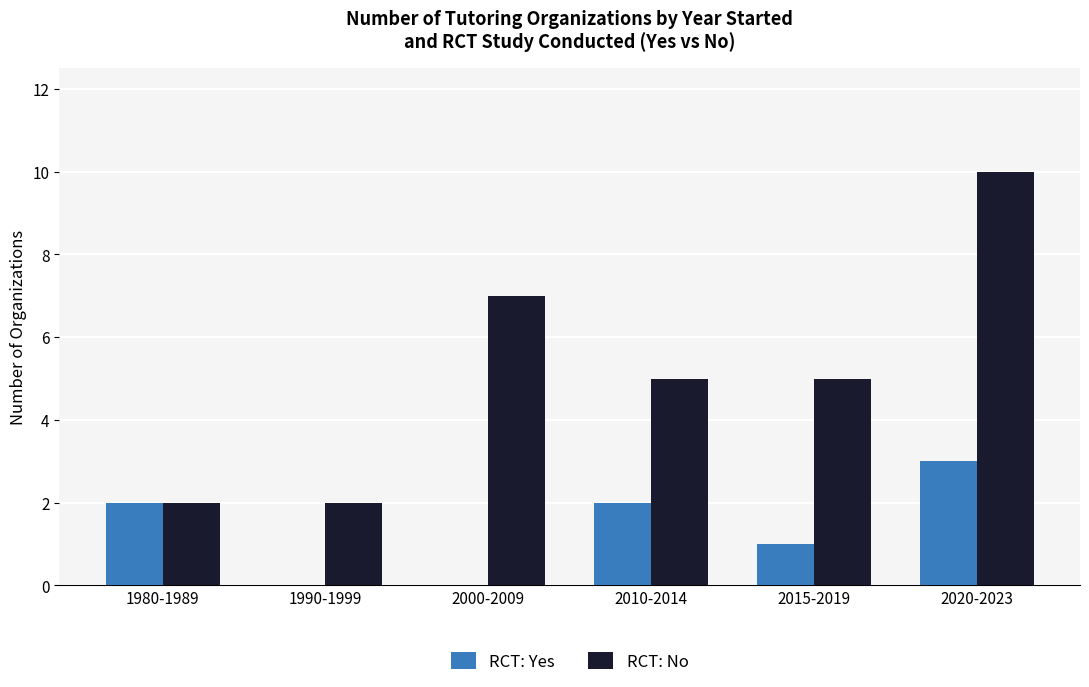

What is the average value of the RCT: No series?

5